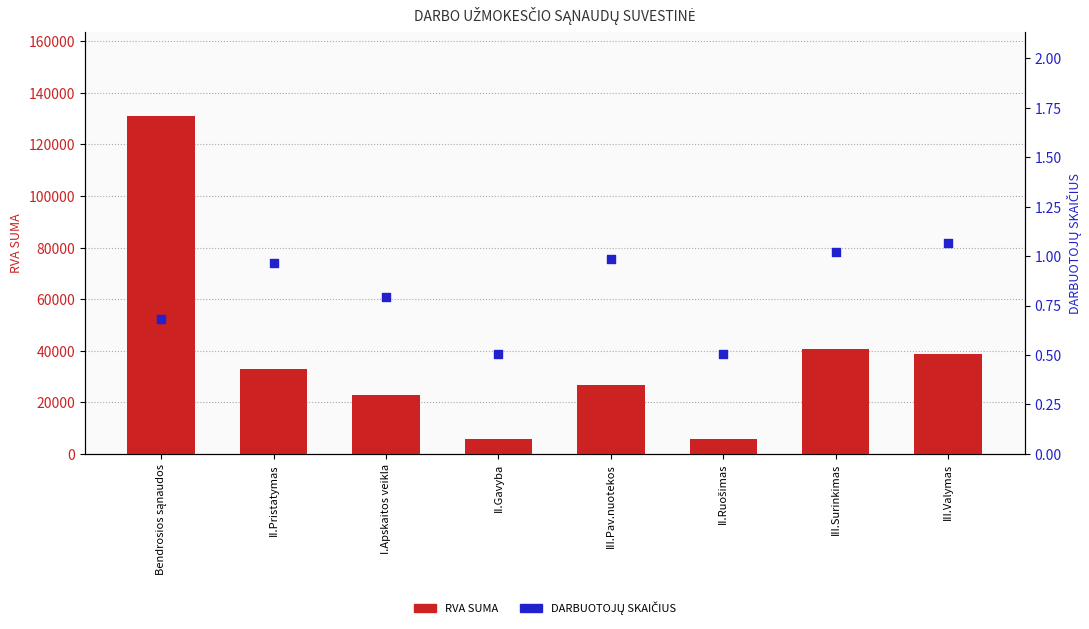

What are all the series names shown in the legend?

RVA SUMA, DARBUOTOJŲ SKAIČIUS